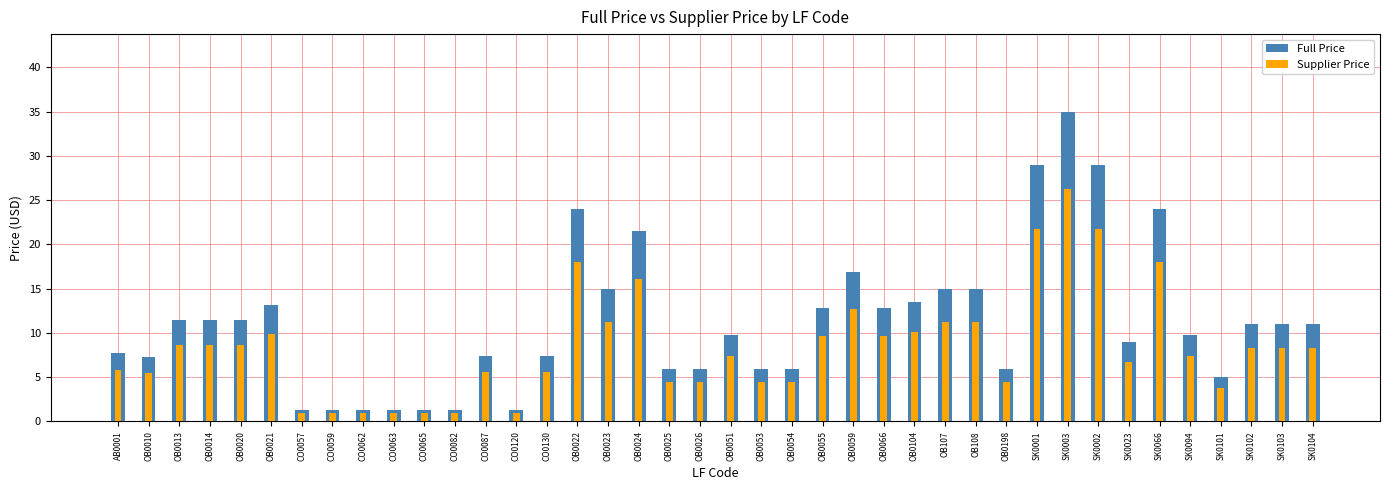

Between CO0082 and SK0104, which series saw the biggest shift?

Full Price